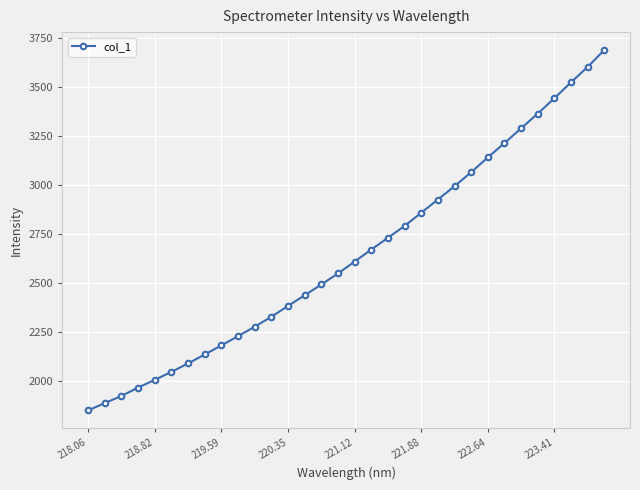

What is the difference between the maximum and minimum values?

1834.2